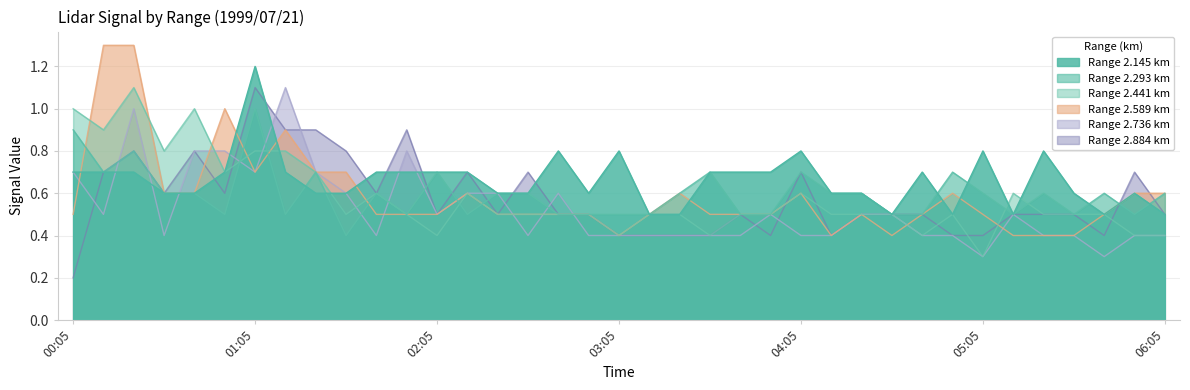

What is the average value of the 2.884 series?

0.6